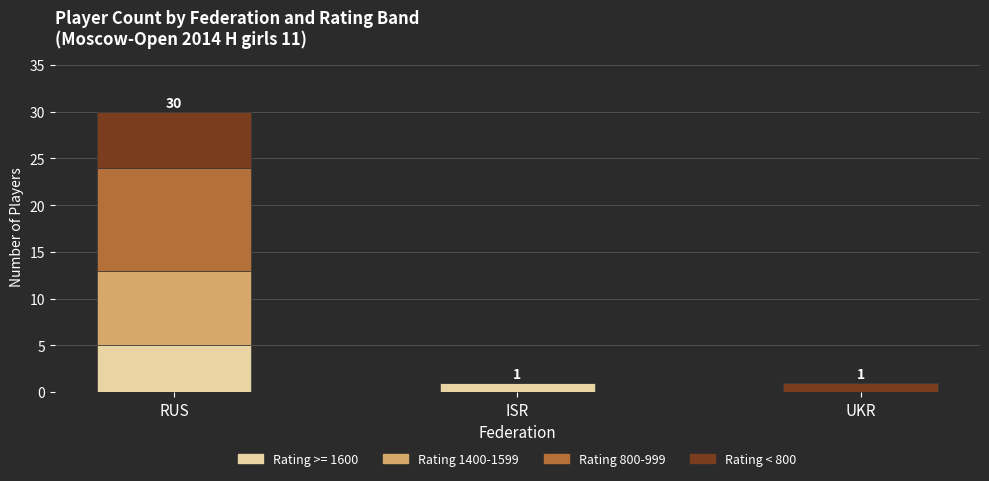

What is the sum of the Rating >= 1600 values at ISR and RUS?

6